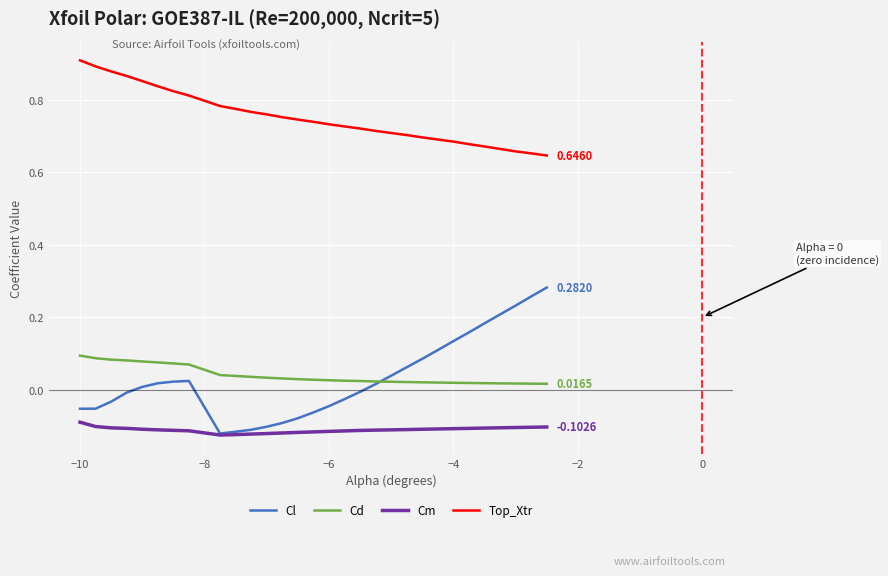

In Cl, how many points are higher than both neighbors (excluding endpoints)?

1